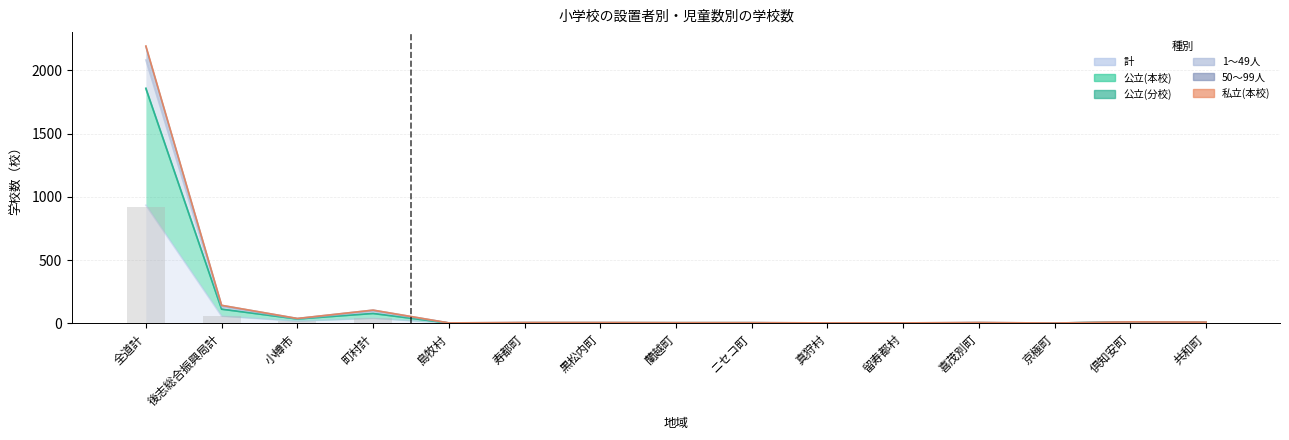

What is the highest value of the 1～49人 series?

2189